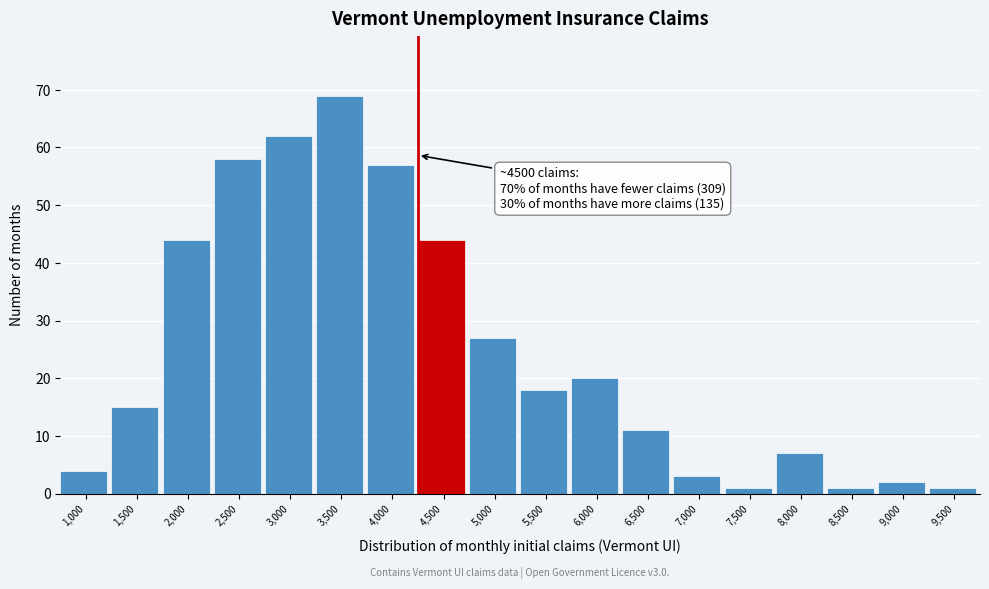

Reading right to left, extract all data points from this chart.

1	2	1	7	1	3	11	20	18	27	44	57	69	62	58	44	15	4